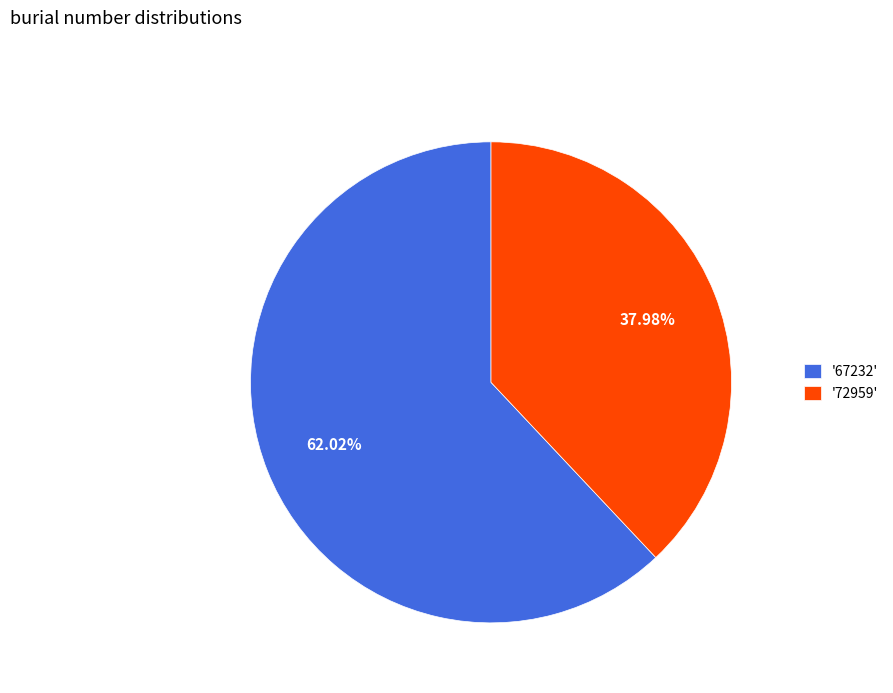

Does any single category account for the majority?

Yes